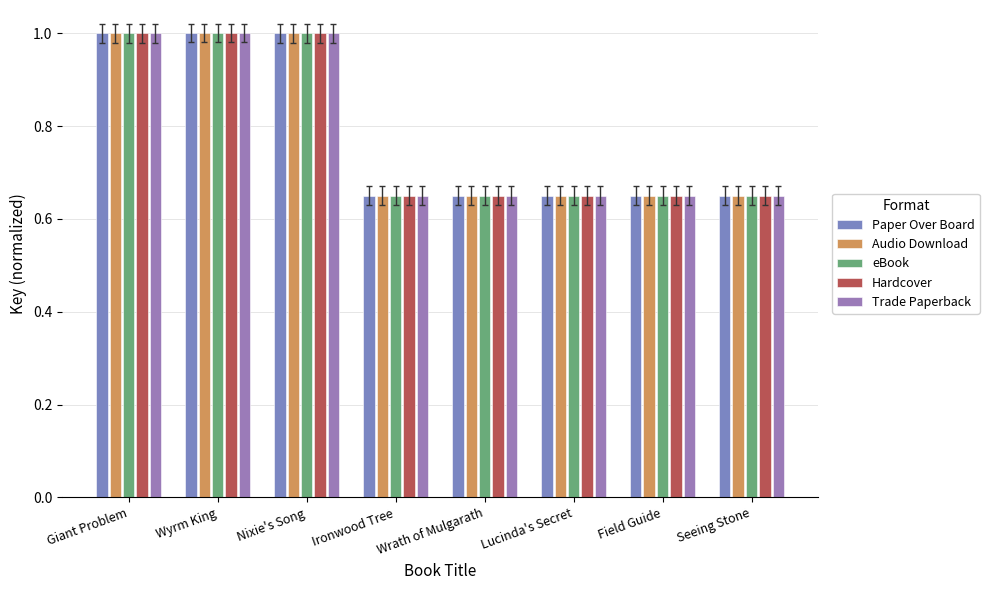

Is the value of eBook at Ironwood Tree greater than the value of Trade Paperback at Nixie's Song?

No